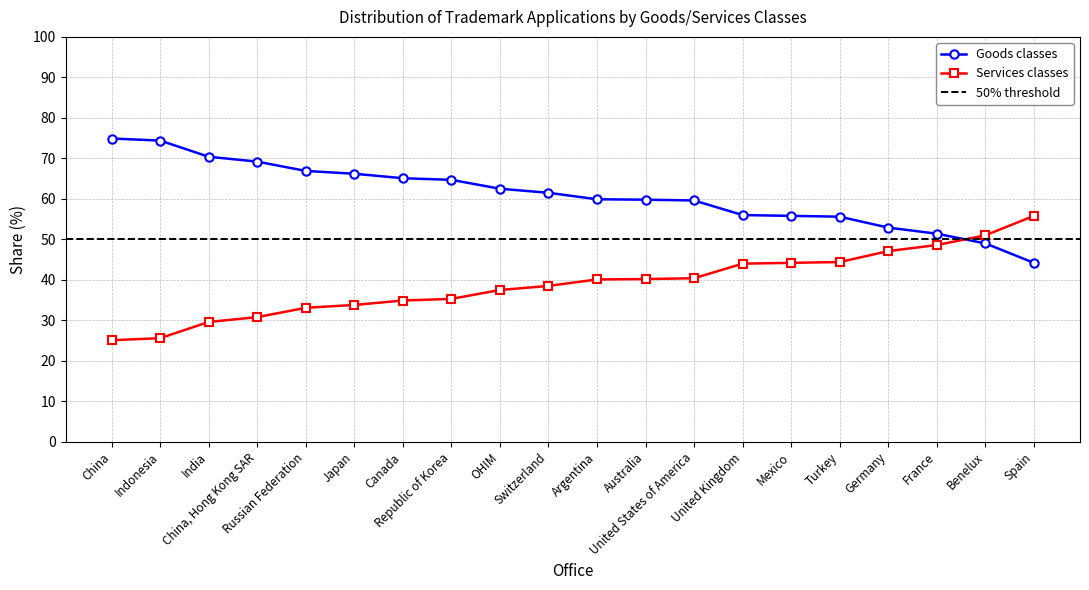

Reading left to right, what are all the values shown in this chart?

Goods classes: 74.9	74.4	70.4	69.2	66.9	66.2	65.1	64.7	62.5	61.5	59.9	59.8	59.6	56.0	55.8	55.6	52.9	51.4	49.0	44.2
Services classes: 25.1	25.6	29.6	30.8	33.1	33.8	34.9	35.3	37.5	38.5	40.1	40.2	40.4	44.0	44.2	44.4	47.1	48.6	51.0	55.8